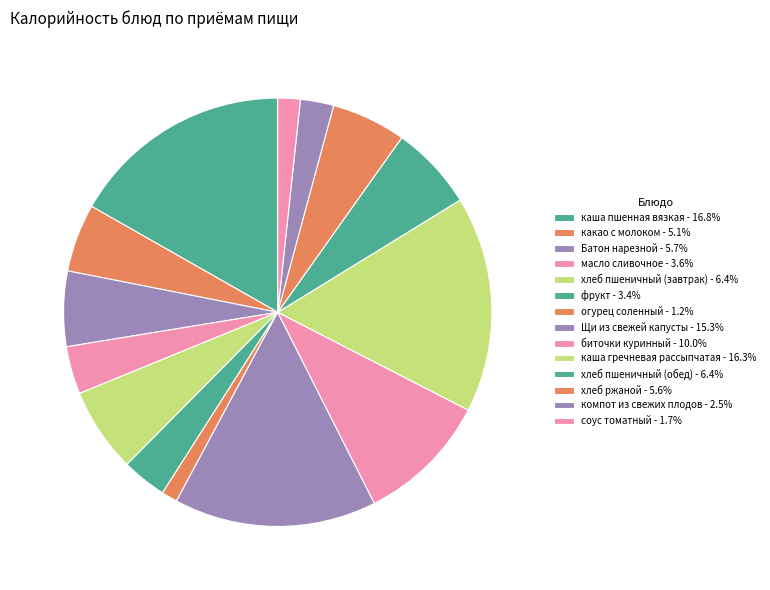

How many segments does this pie chart have?

14